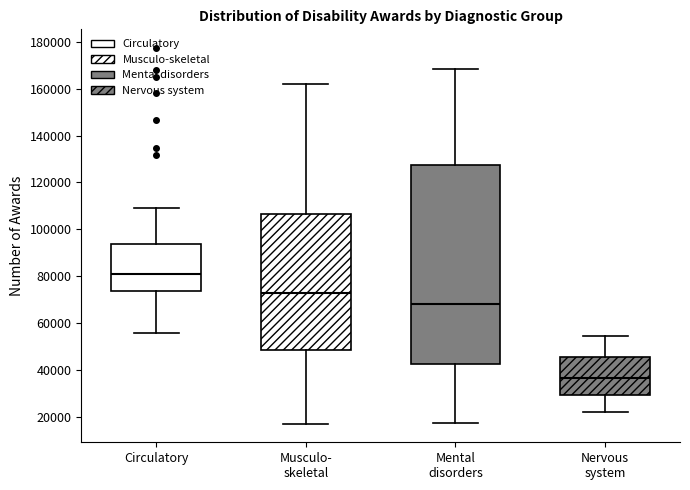

Reading left to right, transcribe this box plot: for each box, give where its median line is, the range the box spans, and where its two whiskers end, as read against the y-axis. The values are not printed on the chart, so give them approximately, as read against the axis.

Circulatory: median 82000, box 74000 to 94000, whiskers 56000 to 108000
Musculo- skeletal: median 72000, box 48000 to 106000, whiskers 18000 to 162000
Mental disorders: median 68000, box 42000 to 128000, whiskers 18000 to 168000
Nervous system: median 36000, box 30000 to 46000, whiskers 22000 to 54000